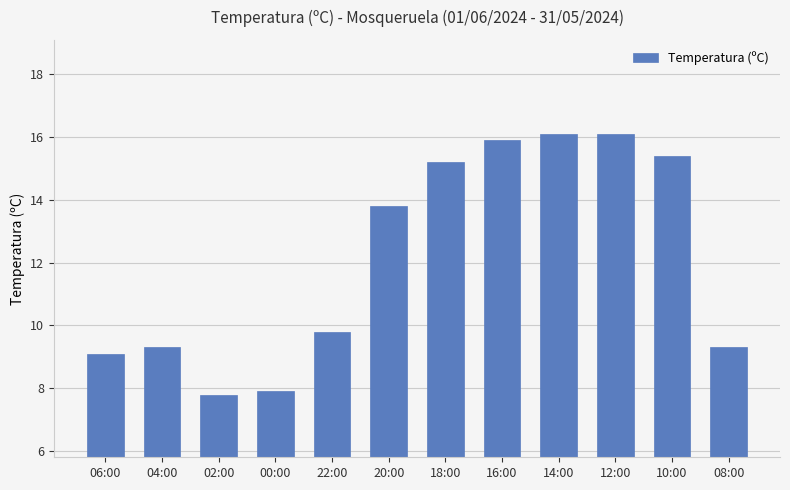

What is the change in value from 18:00 to 16:00?

+0.7